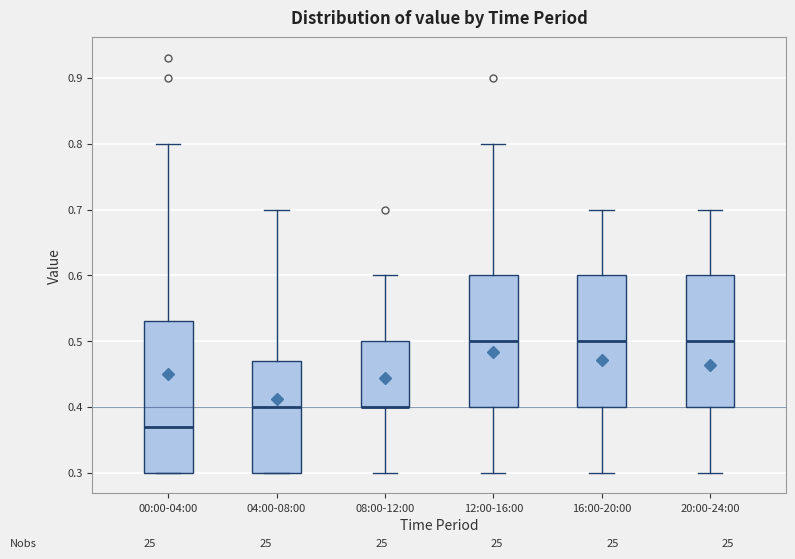

Reading left to right, read every box against the y-axis: the position of its median line, the range the box covers, and the ends of its whiskers. The values are not printed on the chart, so give them approximately, as read against the axis.

00:00-04:00: median 0.37, box 0.30 to 0.53, whiskers 0.30 to 0.80
04:00-08:00: median 0.40, box 0.30 to 0.47, whiskers 0.30 to 0.70
08:00-12:00: median 0.40 (drawn on the box's lower edge), box 0.40 to 0.50, whiskers 0.30 to 0.60
12:00-16:00: median 0.50, box 0.40 to 0.60, whiskers 0.30 to 0.80
16:00-20:00: median 0.50, box 0.40 to 0.60, whiskers 0.30 to 0.70
20:00-24:00: median 0.50, box 0.40 to 0.60, whiskers 0.30 to 0.70